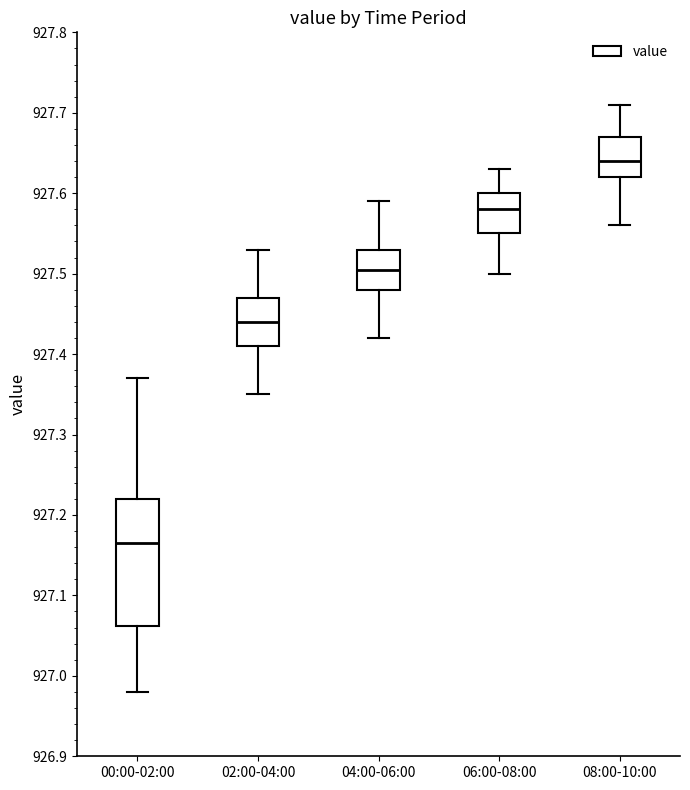

Which box is the tallest, from its lower edge to its upper edge?

00:00-02:00